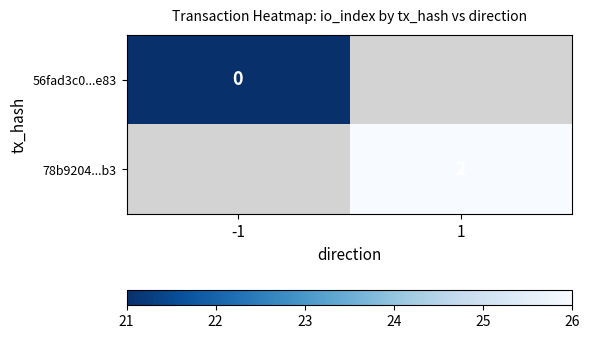

What is the smallest value displayed?

21.0